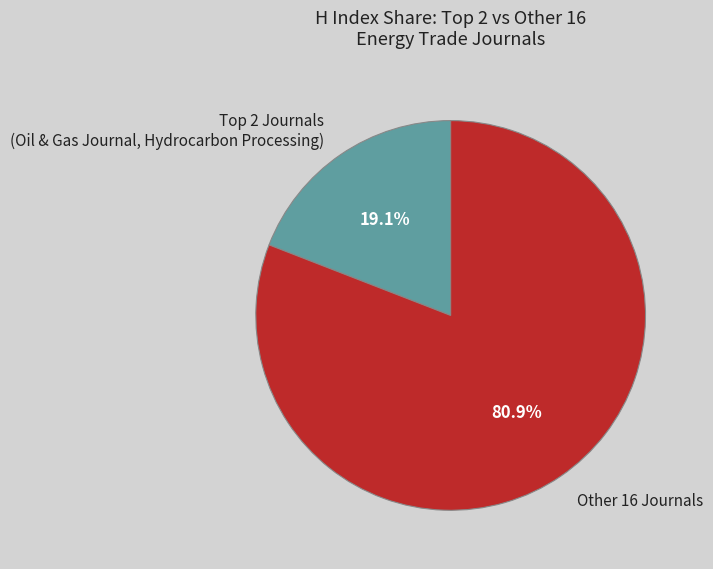

Rank the categories by value from highest to lowest.

Other 16 Journals, Top 2 Journals (Oil & Gas Journal, Hydrocarbon Processing)